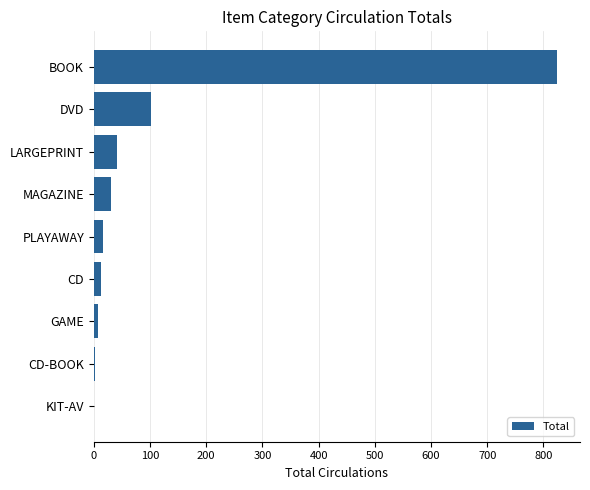

What is the sum of all values?

1039